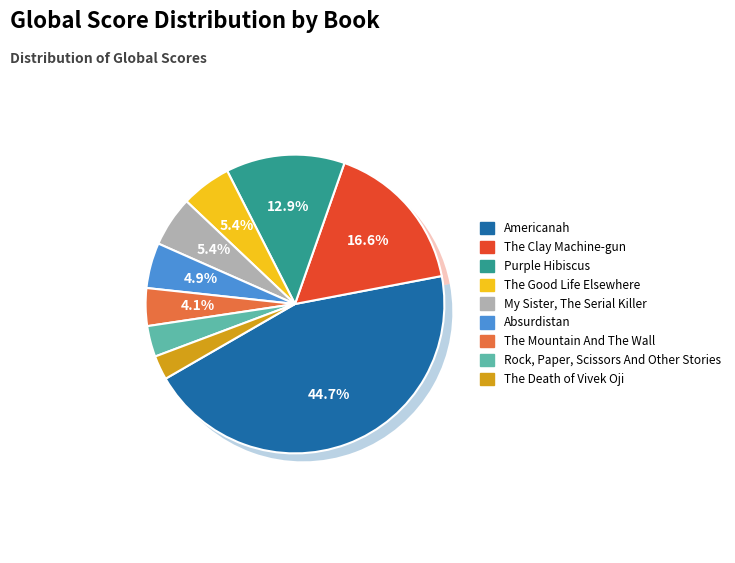

Which has a higher value, My Sister, The Serial Killer or The Good Life Elsewhere?

My Sister, The Serial Killer